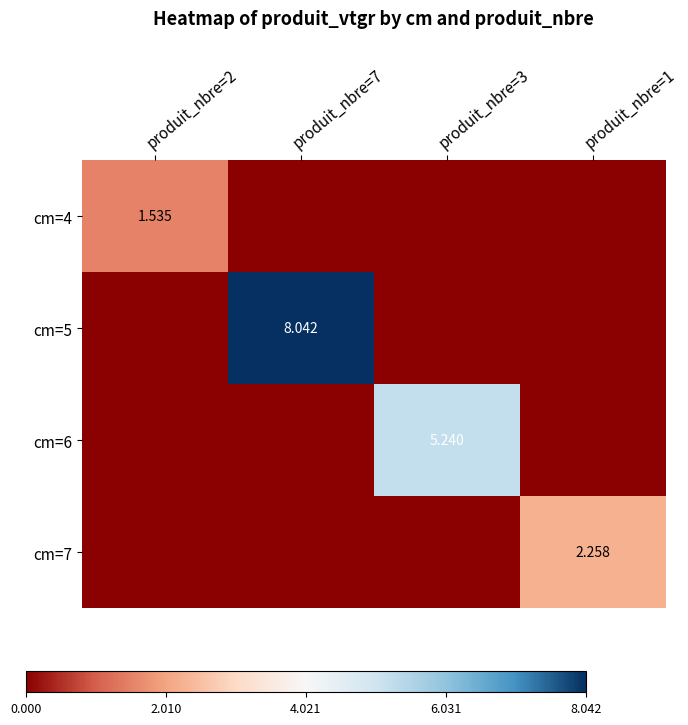

Rank the series at produit_nbre=1 from highest to lowest value.

cm=7, cm=4, cm=5, cm=6